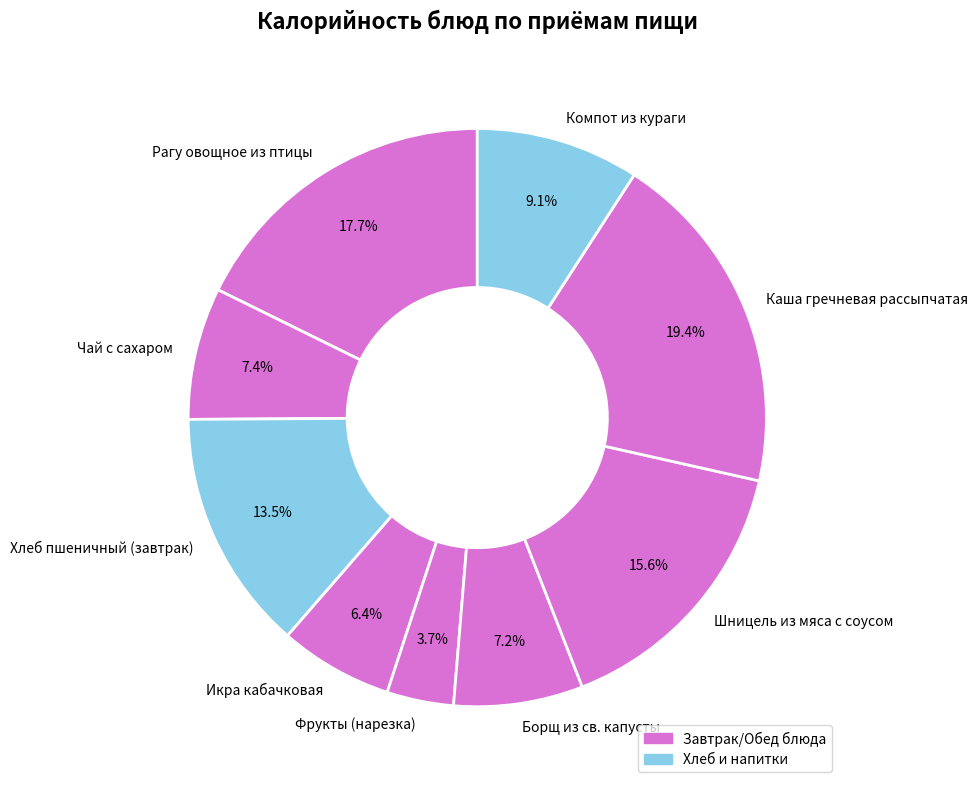

What is the smallest slice in the pie chart?

Фрукты (нарезка)